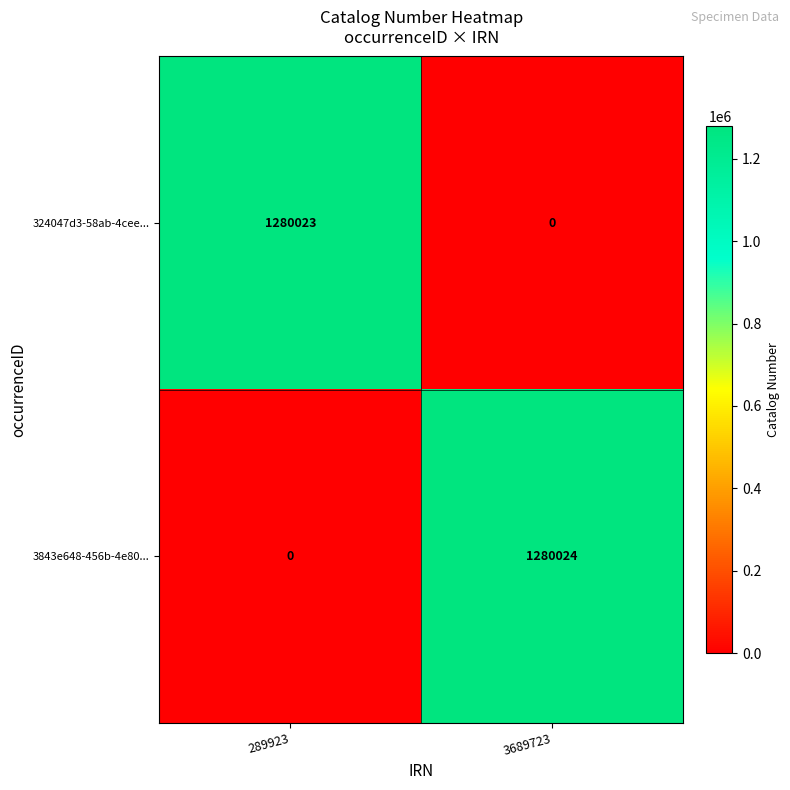

Which label corresponds to the largest value in the chart?

3689723